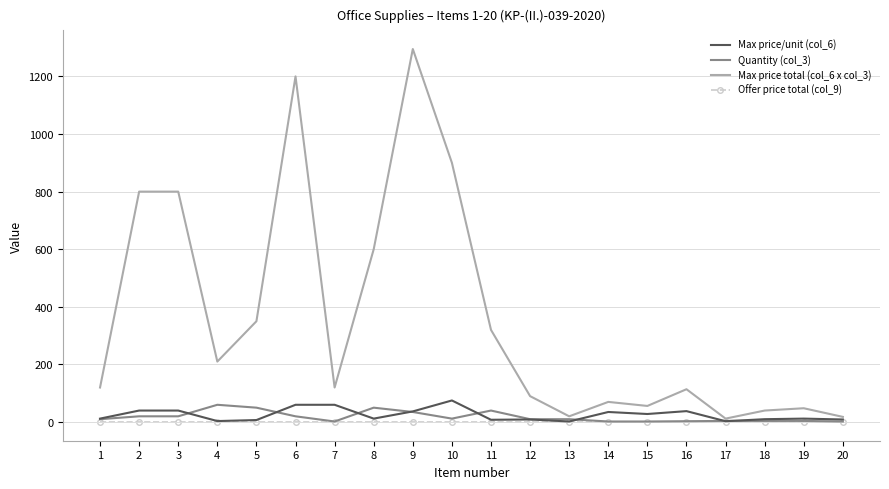

What is the difference between the second highest and second lowest values in the Max price/unit (col_6) series?

57.0